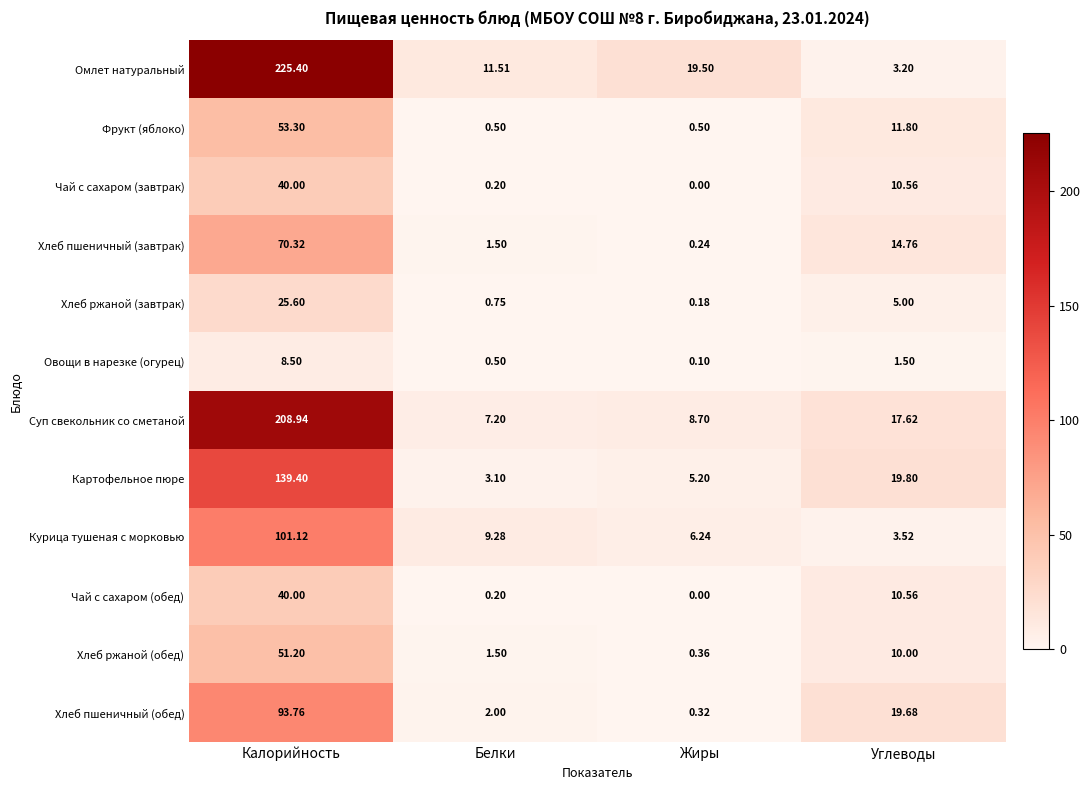

At which category is the sum across all series the highest?

Калорийность